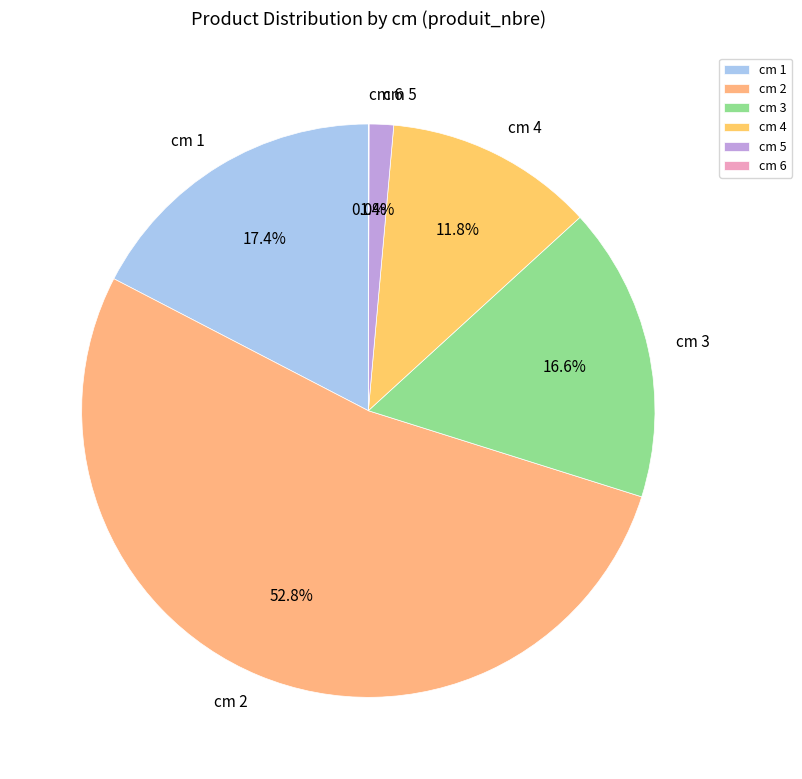

Between cm 3 and cm 2, which is larger?

cm 2